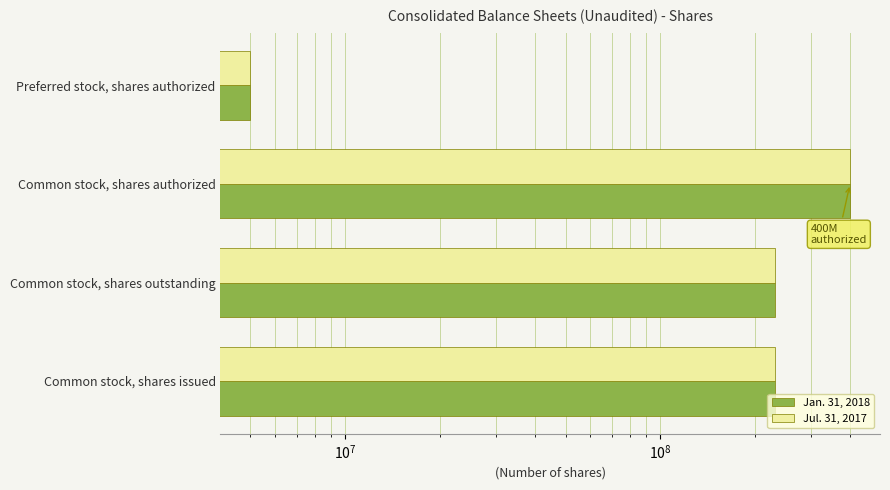

Which series has the widest spread of values?

Jan. 31, 2018